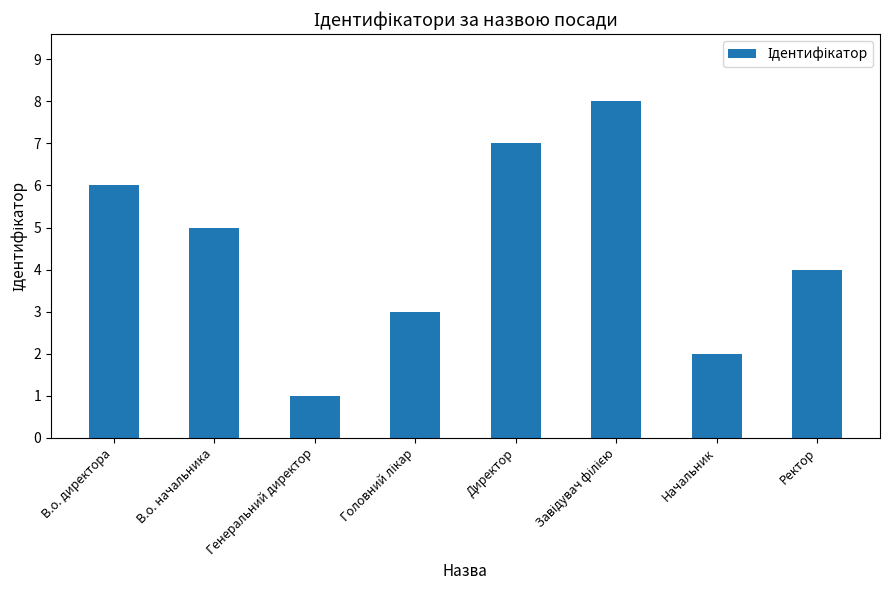

Approximately how many times larger is the value at В.о. начальника compared to Директор?

0.7